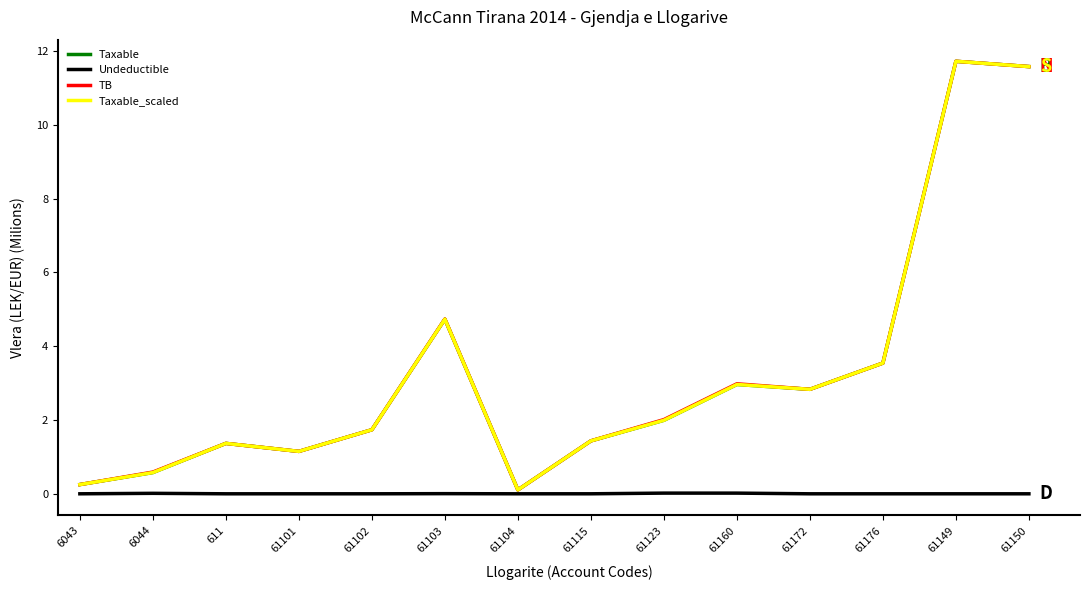

Which series ends up on top after the final intersection of Taxable and Taxable_scaled?

Taxable